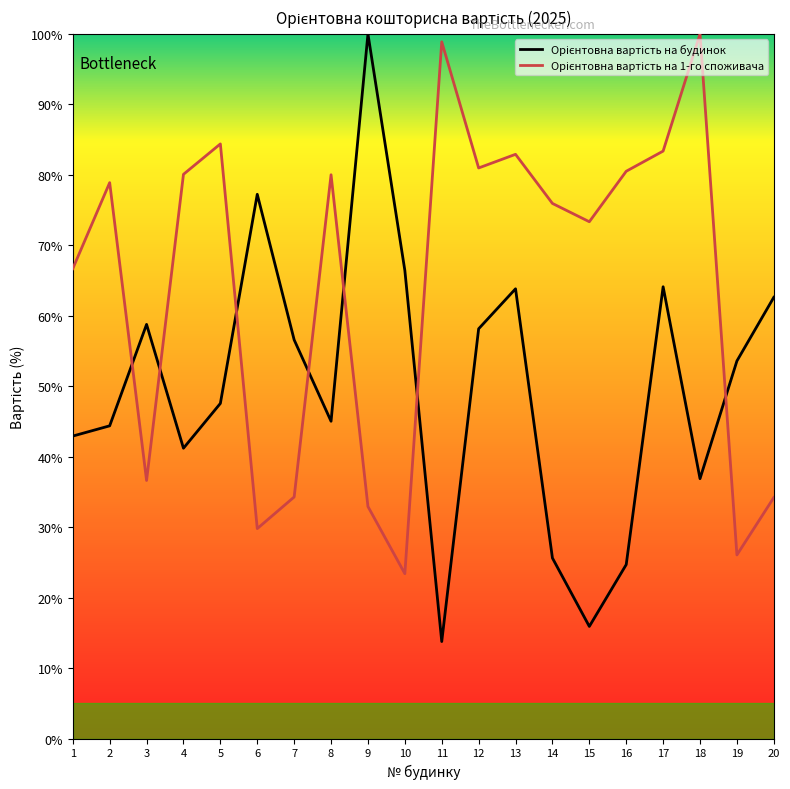

What are all the series names shown in the legend?

Орієнтовна вартість на будинок, Орієнтовна вартість на 1-го споживача